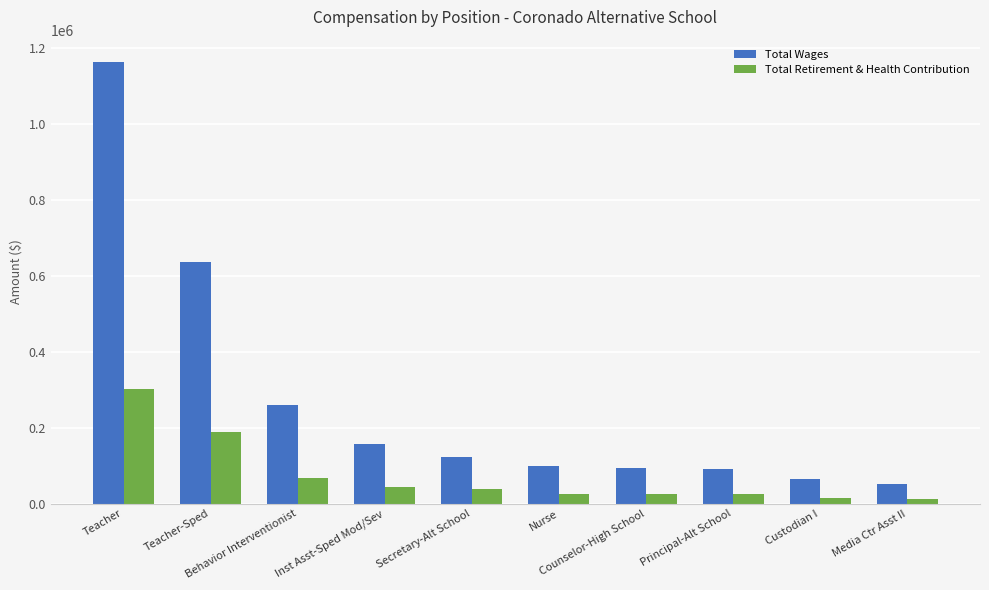

What is the average value of the Total Retirement & Health Contribution series?

74004